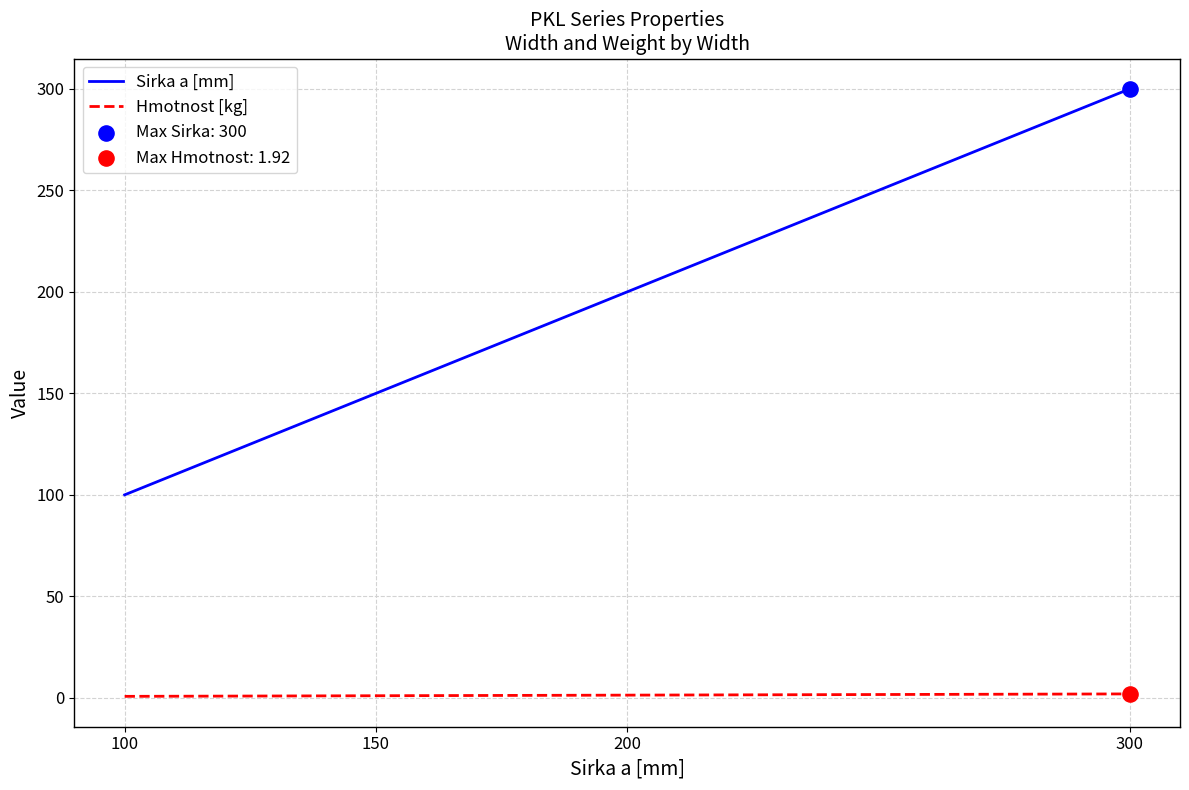

Which series has the largest total across all categories?

Sirka a [mm]